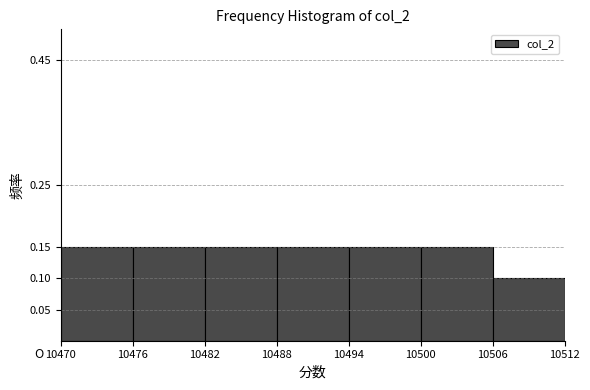

How tall is the bar that spans 10488 to 10494 on the x-axis? The values are not printed on the chart, so give them approximately, as read against the axis.

0.15